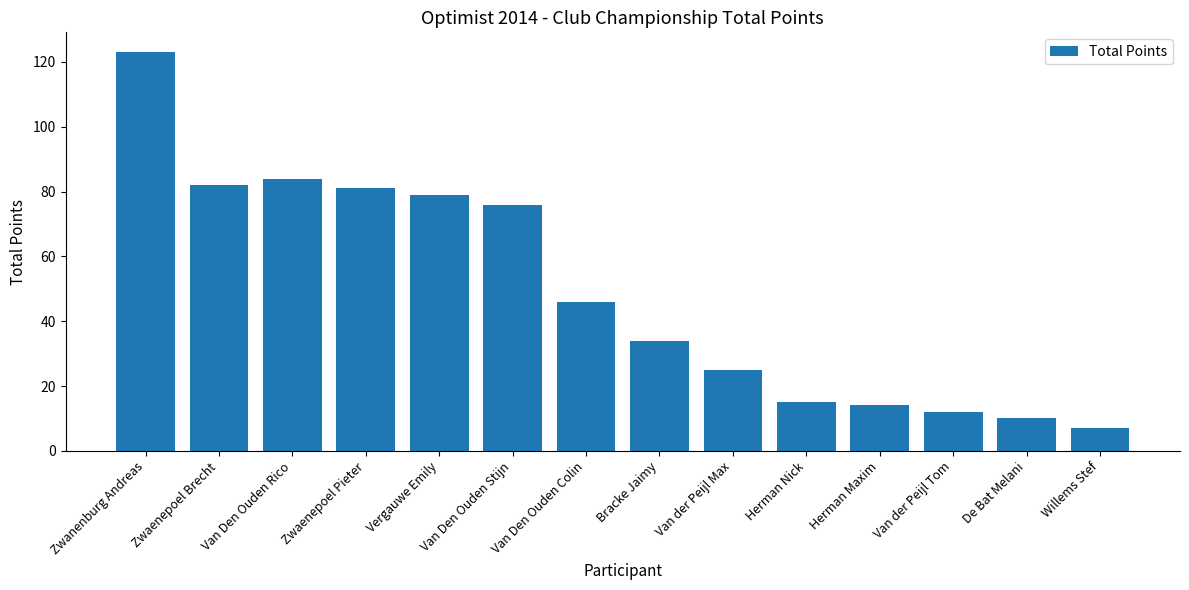

At which label is the value closest to 65?

Van Den Ouden Stijn